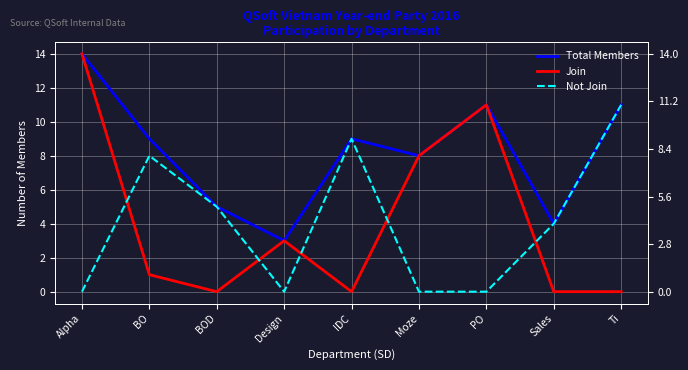

Which series has the largest total across all categories?

Total Members